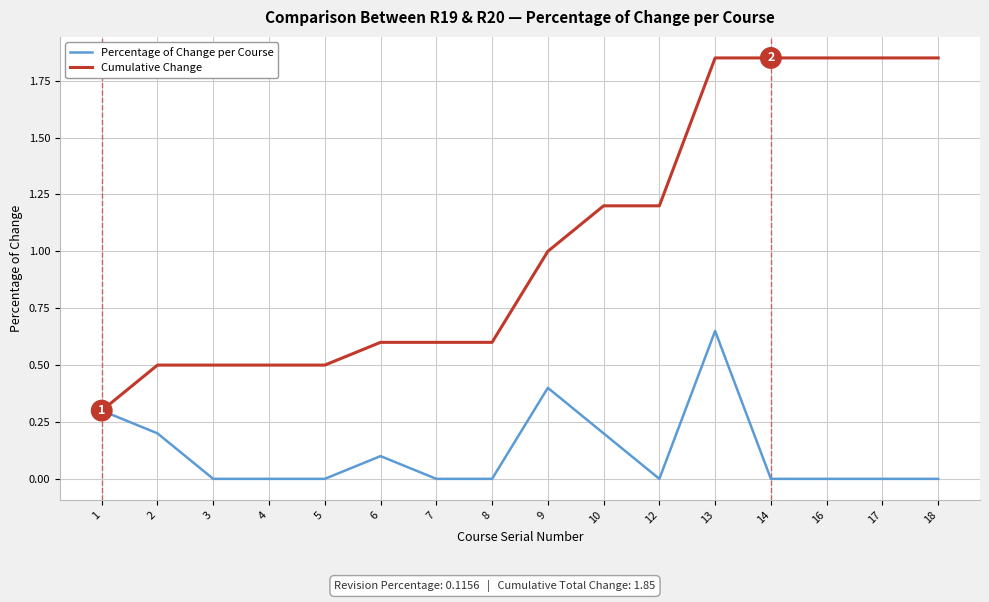

Is the value of Percentage of Change per Course at 16 greater than the value of Cumulative Change at 3?

No